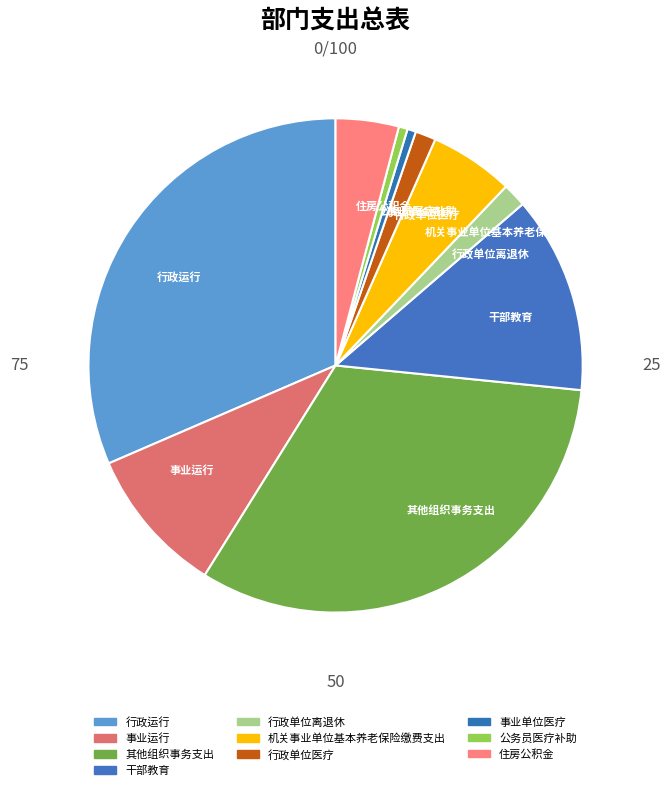

To the nearest percent, what is the combined percentage of 其他组织事务支出 and 行政运行?

64%